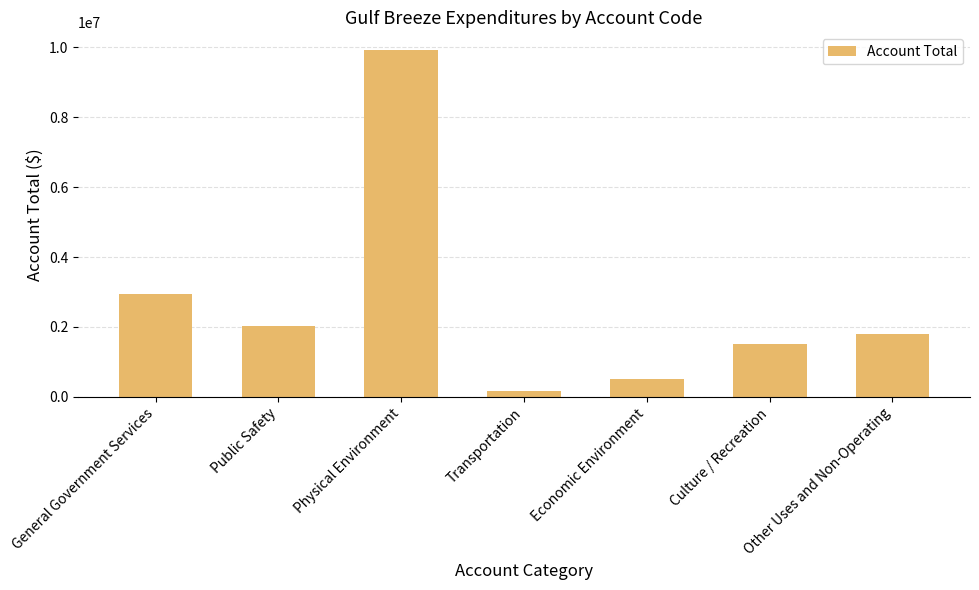

What is the value of the 1st bar from the left?

2953138